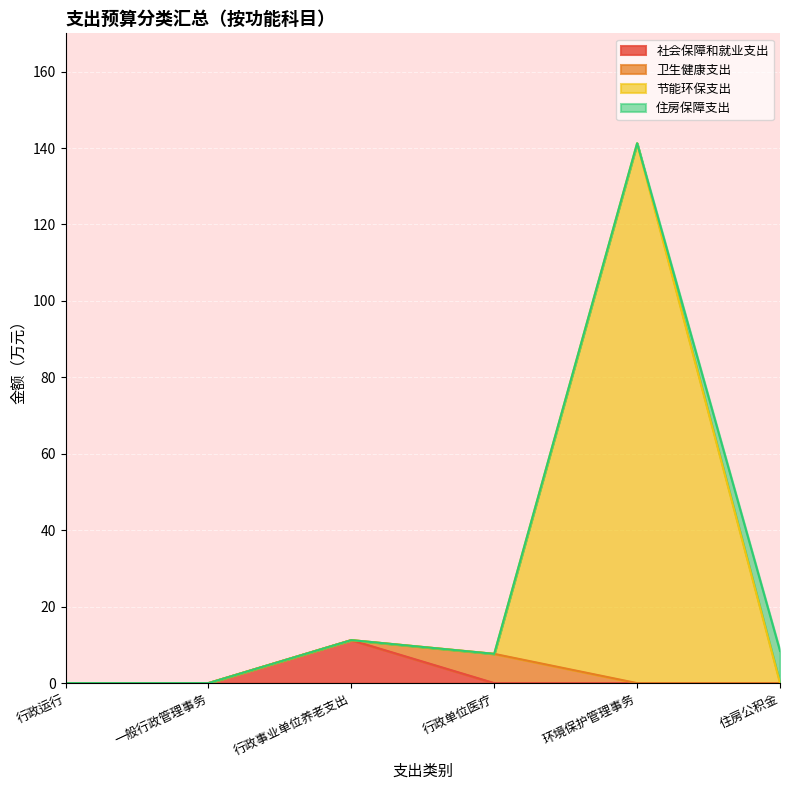

At which label does 社会保障和就业支出 reach its peak?

行政事业单位养老支出